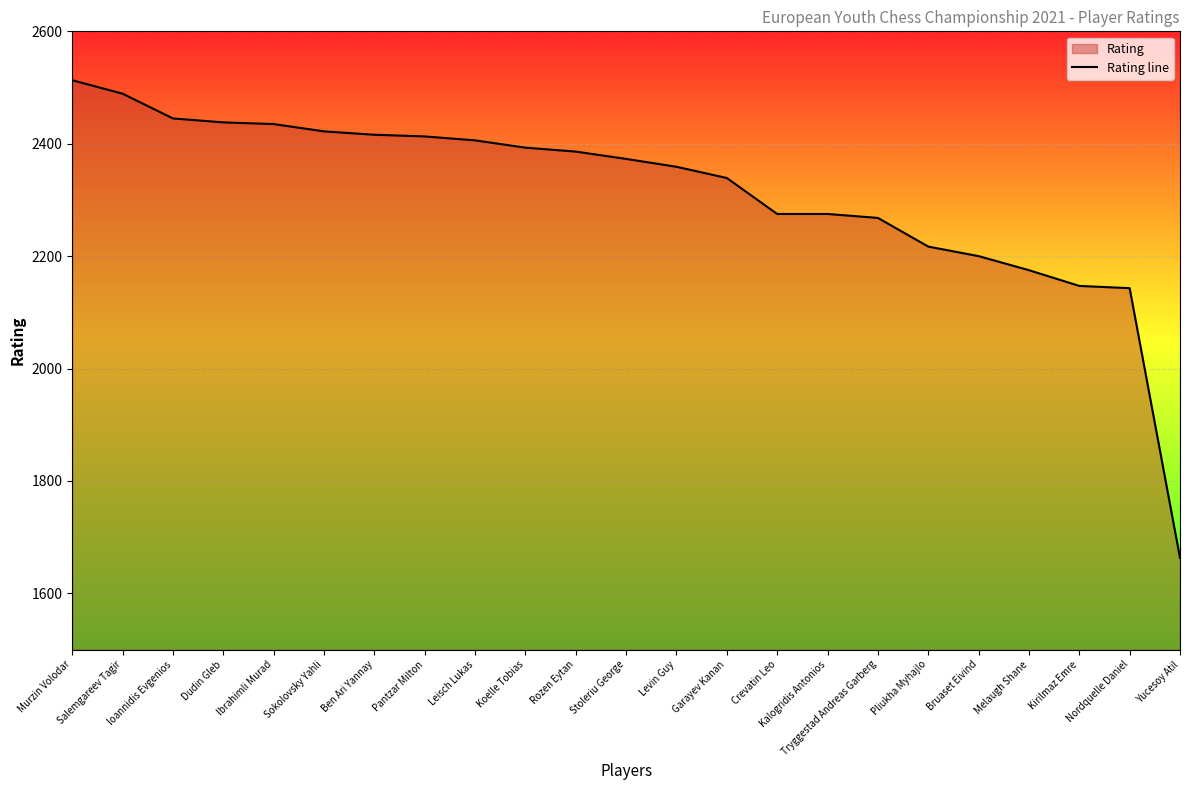

How many data points does each series have?

23